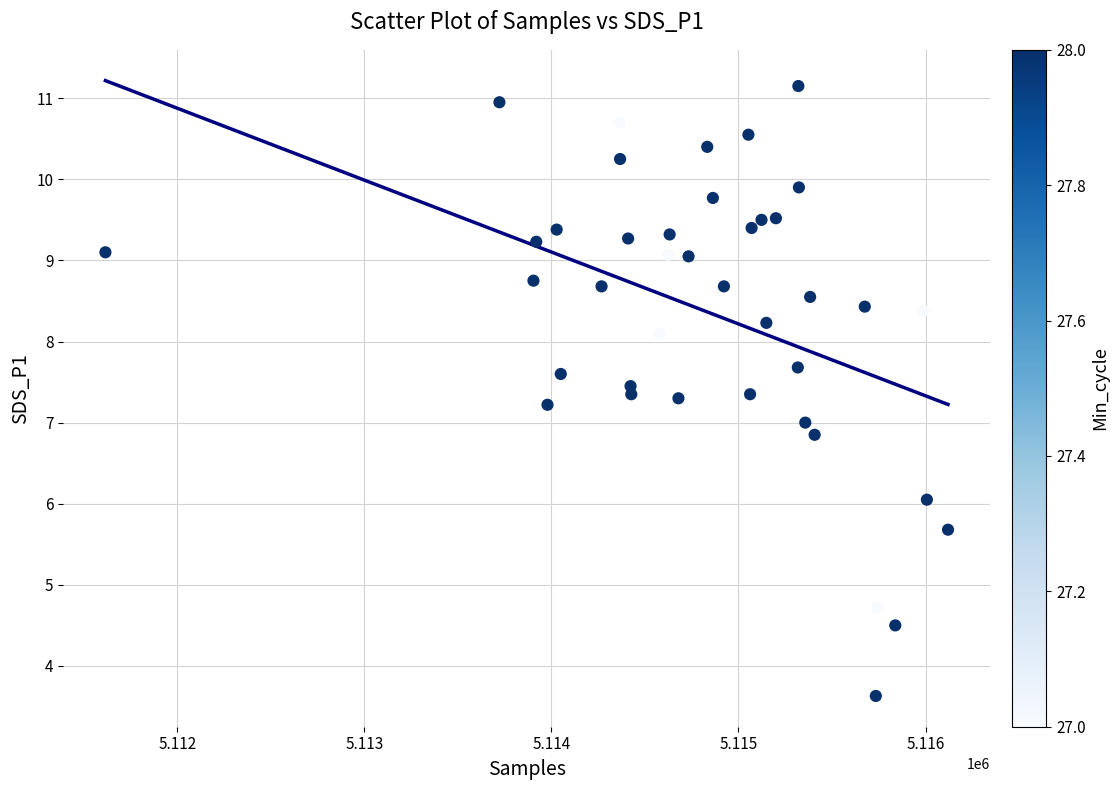

What is the range of X values (max minus min)?

4504.0